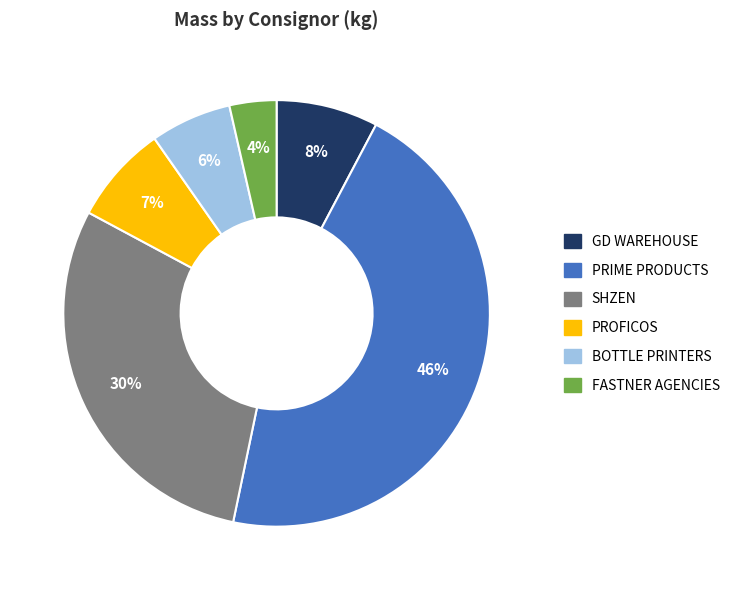

To the nearest percent, what portion does GD WAREHOUSE represent?

8%